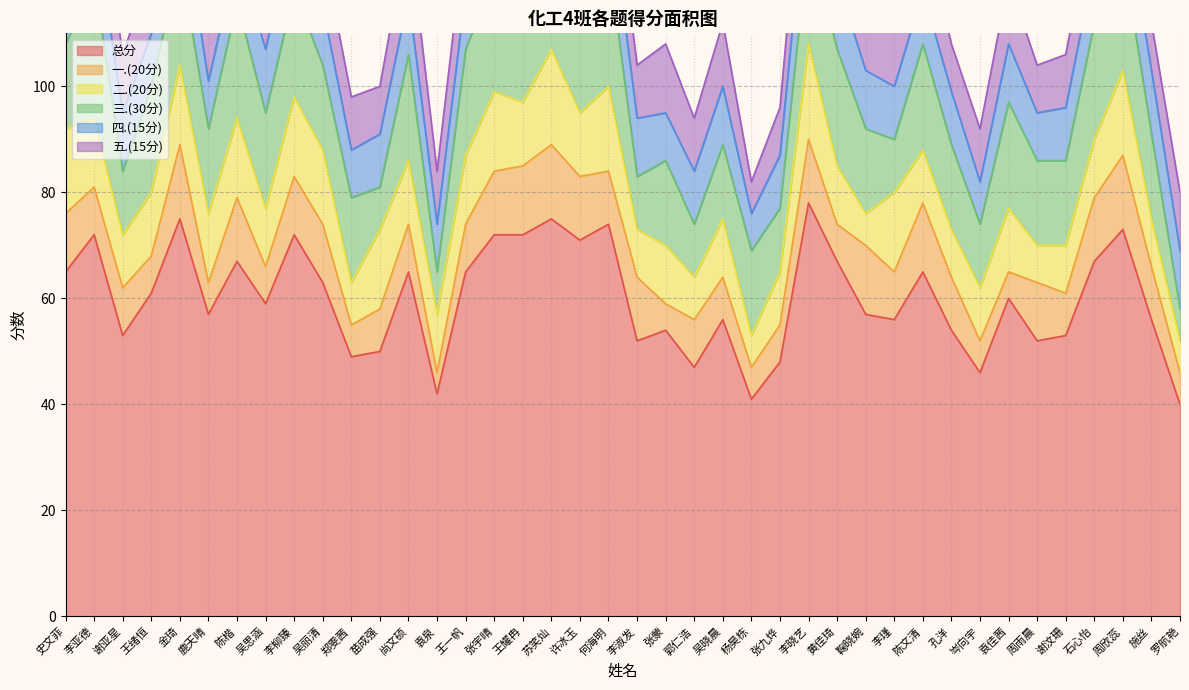

True or false: 总分 has more than 1 interior local peaks.

True